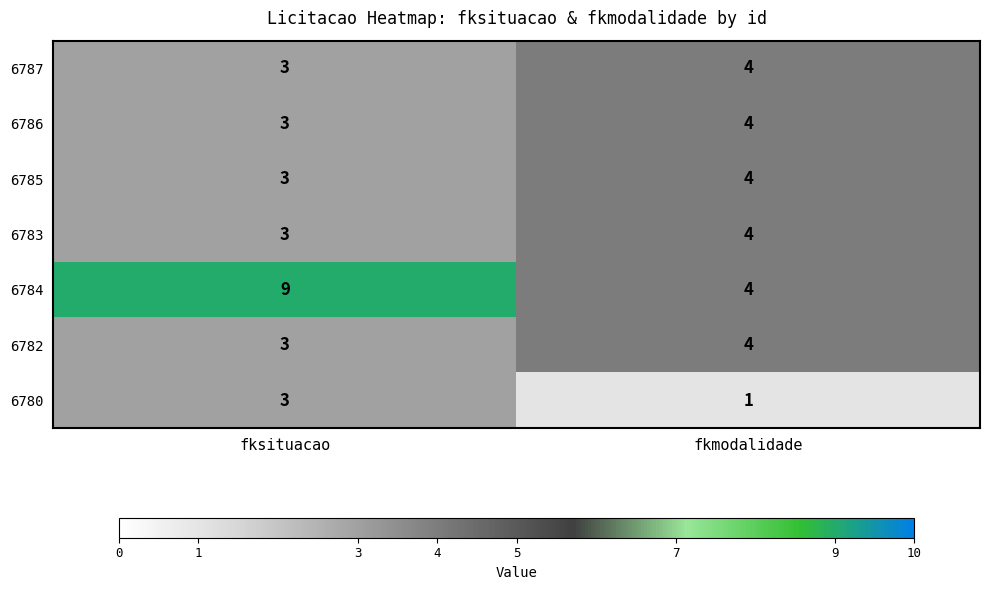

How many distinct data groups are displayed?

7